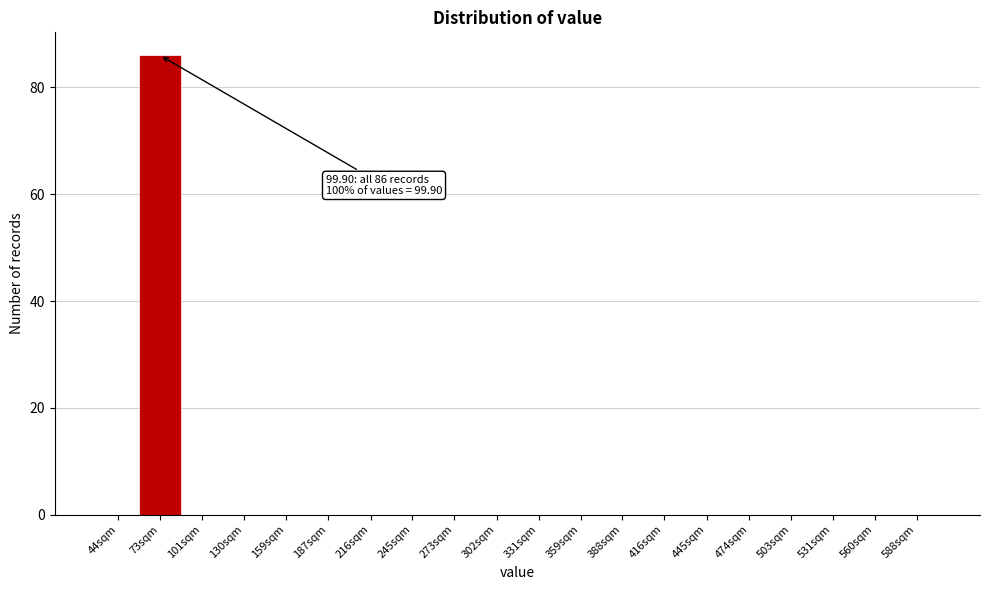

Reading left to right, list all the values displayed in this chart.

44sqm=0	73sqm=86	101sqm=0	130sqm=0	159sqm=0	187sqm=0	216sqm=0	245sqm=0	273sqm=0	302sqm=0	331sqm=0	359sqm=0	388sqm=0	416sqm=0	445sqm=0	474sqm=0	503sqm=0	531sqm=0	560sqm=0	588sqm=0